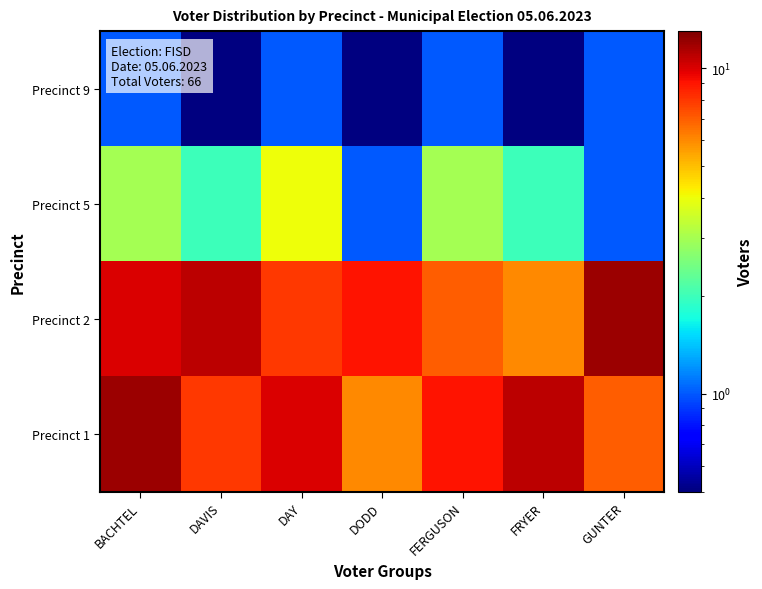

Reading right to left, extract all data points from this chart.

Precinct 1: GUNTER=7.0	FRYER=11.0	FERGUSON=9.0	DODD=6.0	DAY=10.0	DAVIS=8.0	BACHTEL=12.0
Precinct 2: GUNTER=12.0	FRYER=6.0	FERGUSON=7.0	DODD=9.0	DAY=8.0	DAVIS=11.0	BACHTEL=10.0
Precinct 5: GUNTER=1.0	FRYER=2.0	FERGUSON=3.0	DODD=1.0	DAY=4.0	DAVIS=2.0	BACHTEL=3.0
Precinct 9: GUNTER=1.0	FRYER=0.5	FERGUSON=1.0	DODD=0.5	DAY=1.0	DAVIS=0.5	BACHTEL=1.0